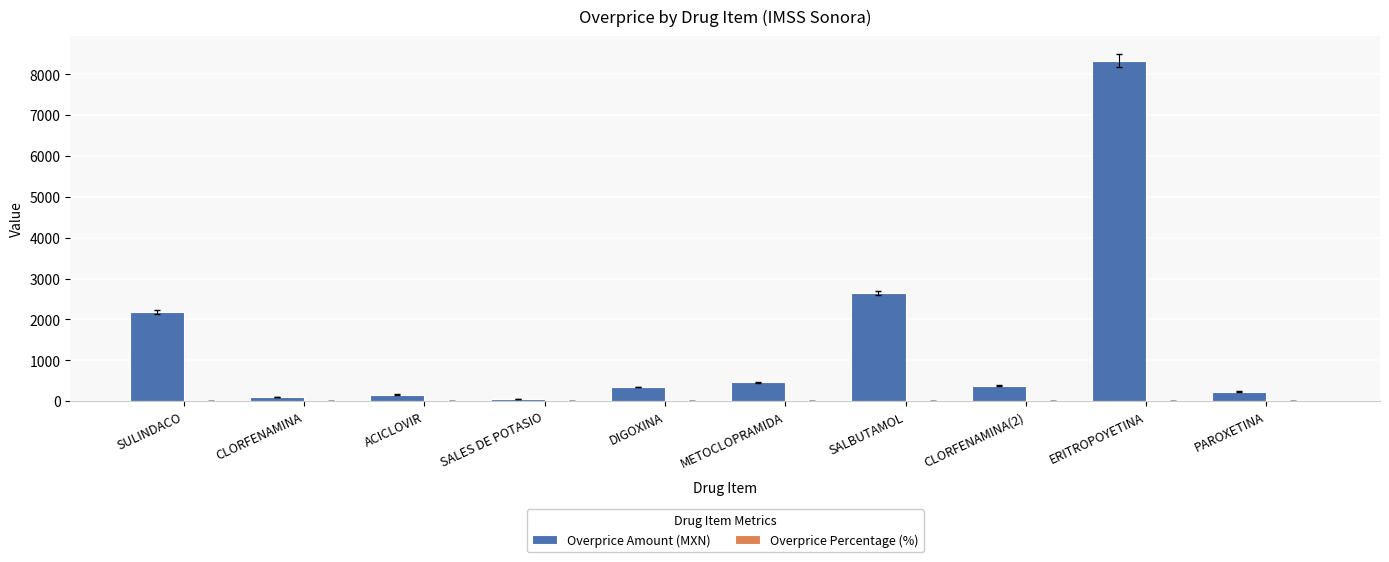

Does the chart contain stacked bars?

No